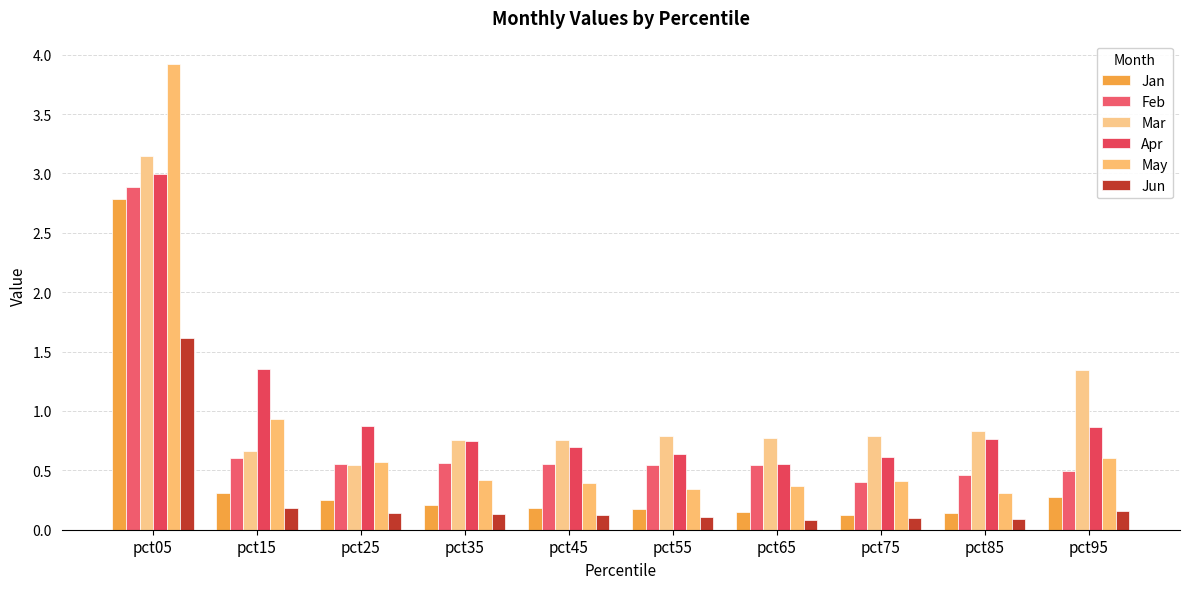

Where is Mar nearest to the value 1?

pct85